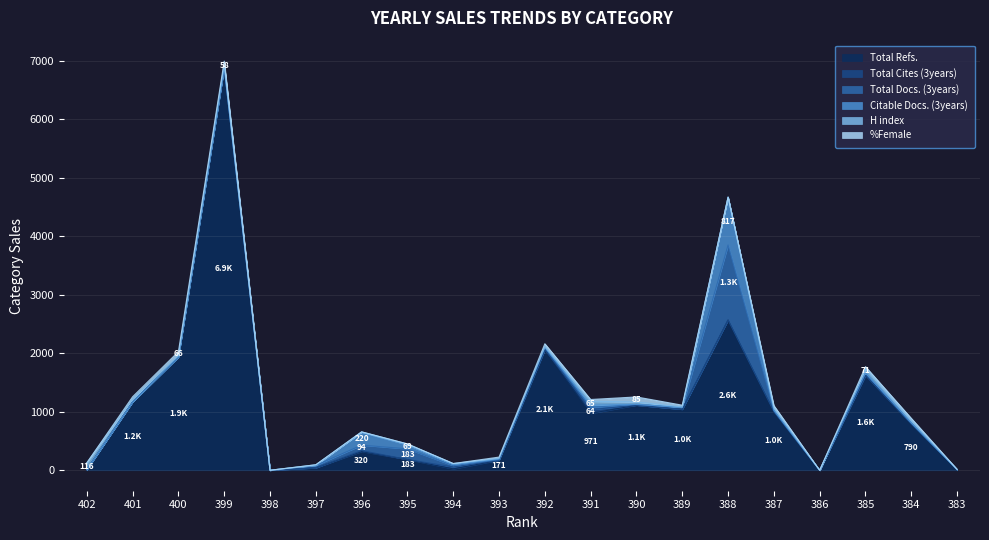

How many lines are shown in the chart?

6